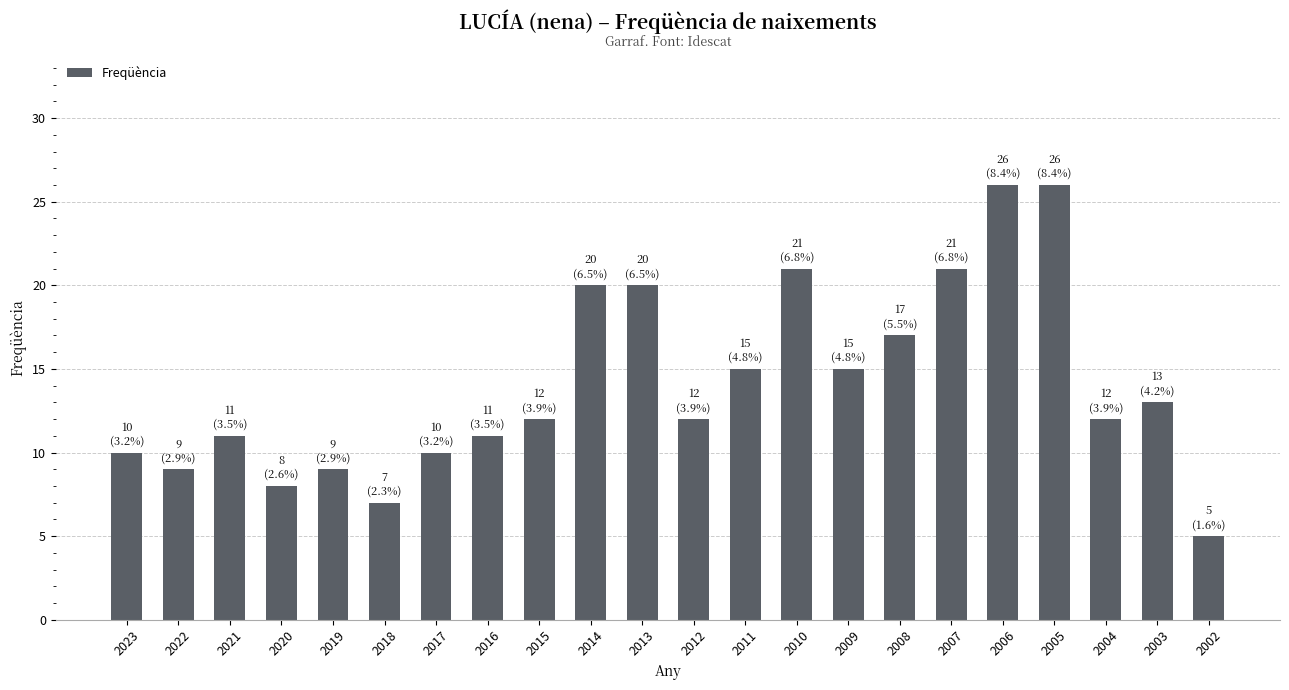

What is the ratio of the value at 2007 to the value at 2018?

3.0